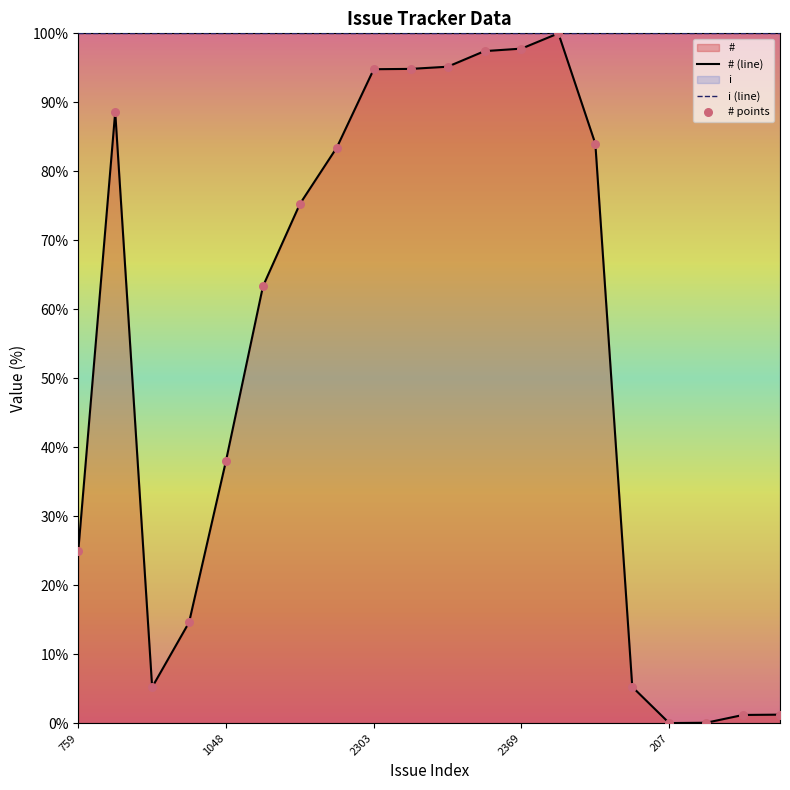

What is the ratio of the value at 2064 to the value at 234?

68.8